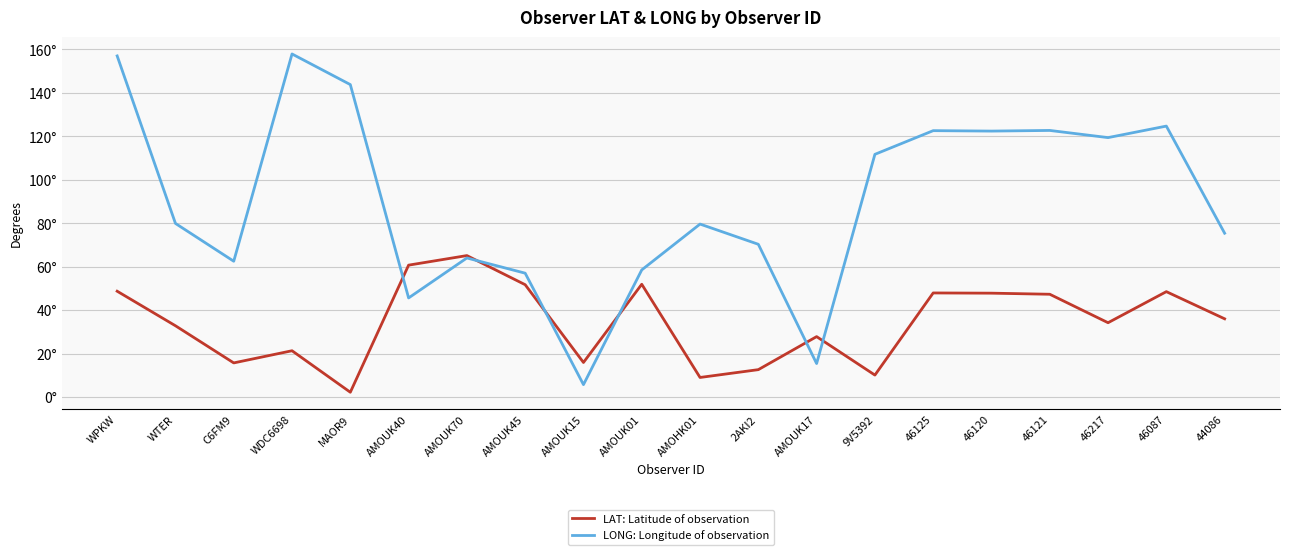

True or false: LAT: Latitude of observation has a value of 32.8 at WTER.

True